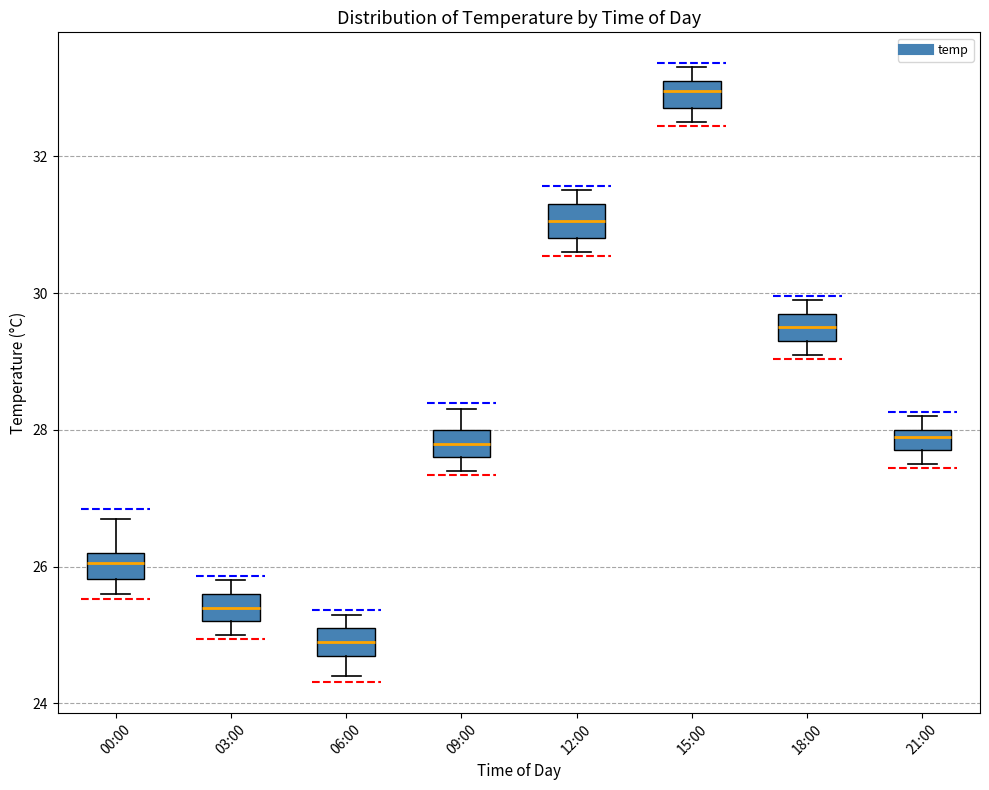

Reading left to right, read every box against the y-axis: the position of its median line, the range the box covers, and the ends of its whiskers. The values are not printed on the chart, so give them approximately, as read against the axis.

00:00: median 26.0, box 25.8 to 26.2, whiskers 25.6 to 26.8
03:00: median 25.4, box 25.2 to 25.6, whiskers 25.0 to 25.8
06:00: median 25.0, box 24.8 to 25.2, whiskers 24.4 to 25.4
09:00: median 27.8, box 27.6 to 28.0, whiskers 27.4 to 28.4
12:00: median 31.0, box 30.8 to 31.4, whiskers 30.6 to 31.6
15:00: median 33.0, box 32.8 to 33.2, whiskers 32.6 to 33.4
18:00: median 29.6, box 29.4 to 29.8, whiskers 29.2 to 30.0
21:00: median 28.0 (just below the box's upper edge), box 27.8 to 28.0, whiskers 27.6 to 28.2